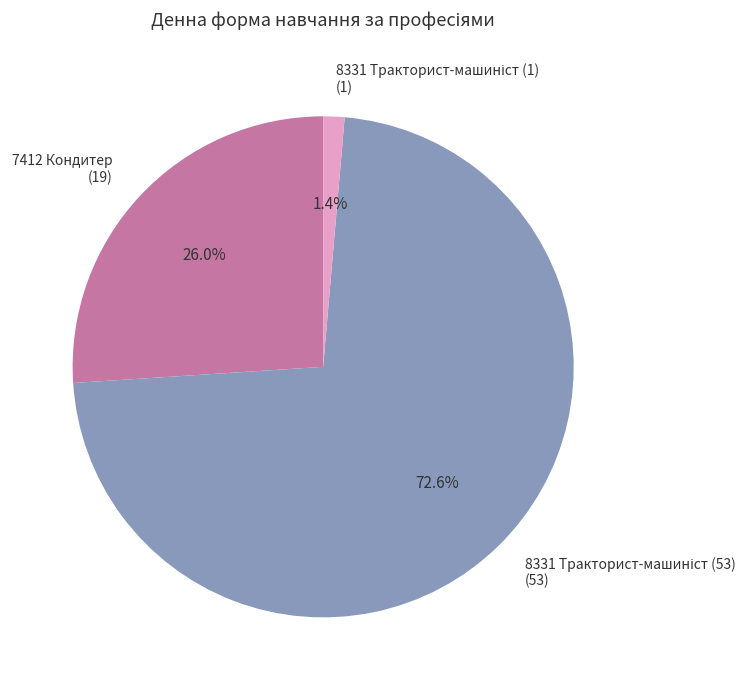

How much of the chart is everything except 7412 Кондитер?

74.0%